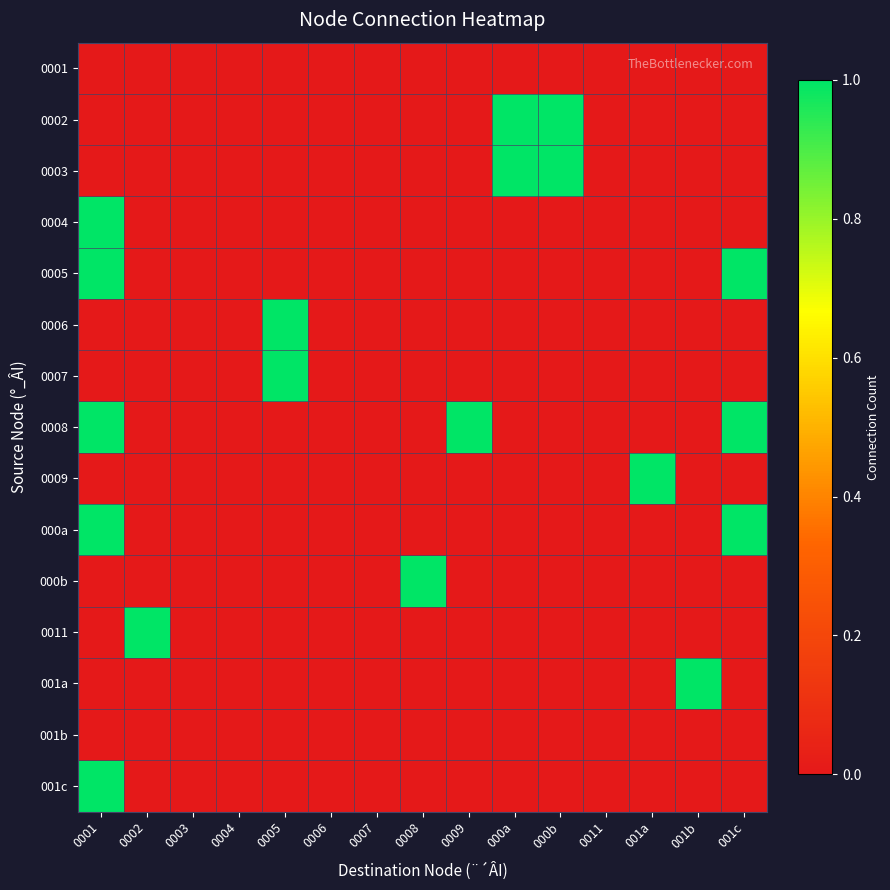

Reading right to left, transcribe all the data shown in this chart.

0001: 001c=0	001b=0	001a=0	0011=0	000b=0	000a=0	0009=0	0008=0	0007=0	0006=0	0005=0	0004=0	0003=0	0002=0	0001=0
0002: 001c=0	001b=0	001a=0	0011=0	000b=1	000a=1	0009=0	0008=0	0007=0	0006=0	0005=0	0004=0	0003=0	0002=0	0001=0
0003: 001c=0	001b=0	001a=0	0011=0	000b=1	000a=1	0009=0	0008=0	0007=0	0006=0	0005=0	0004=0	0003=0	0002=0	0001=0
0004: 001c=0	001b=0	001a=0	0011=0	000b=0	000a=0	0009=0	0008=0	0007=0	0006=0	0005=0	0004=0	0003=0	0002=0	0001=1
0005: 001c=1	001b=0	001a=0	0011=0	000b=0	000a=0	0009=0	0008=0	0007=0	0006=0	0005=0	0004=0	0003=0	0002=0	0001=1
0006: 001c=0	001b=0	001a=0	0011=0	000b=0	000a=0	0009=0	0008=0	0007=0	0006=0	0005=1	0004=0	0003=0	0002=0	0001=0
0007: 001c=0	001b=0	001a=0	0011=0	000b=0	000a=0	0009=0	0008=0	0007=0	0006=0	0005=1	0004=0	0003=0	0002=0	0001=0
0008: 001c=1	001b=0	001a=0	0011=0	000b=0	000a=0	0009=1	0008=0	0007=0	0006=0	0005=0	0004=0	0003=0	0002=0	0001=1
0009: 001c=0	001b=0	001a=1	0011=0	000b=0	000a=0	0009=0	0008=0	0007=0	0006=0	0005=0	0004=0	0003=0	0002=0	0001=0
000a: 001c=1	001b=0	001a=0	0011=0	000b=0	000a=0	0009=0	0008=0	0007=0	0006=0	0005=0	0004=0	0003=0	0002=0	0001=1
000b: 001c=0	001b=0	001a=0	0011=0	000b=0	000a=0	0009=0	0008=1	0007=0	0006=0	0005=0	0004=0	0003=0	0002=0	0001=0
0011: 001c=0	001b=0	001a=0	0011=0	000b=0	000a=0	0009=0	0008=0	0007=0	0006=0	0005=0	0004=0	0003=0	0002=1	0001=0
001a: 001c=0	001b=1	001a=0	0011=0	000b=0	000a=0	0009=0	0008=0	0007=0	0006=0	0005=0	0004=0	0003=0	0002=0	0001=0
001b: 001c=0	001b=0	001a=0	0011=0	000b=0	000a=0	0009=0	0008=0	0007=0	0006=0	0005=0	0004=0	0003=0	0002=0	0001=0
001c: 001c=0	001b=0	001a=0	0011=0	000b=0	000a=0	0009=0	0008=0	0007=0	0006=0	0005=0	0004=0	0003=0	0002=0	0001=1